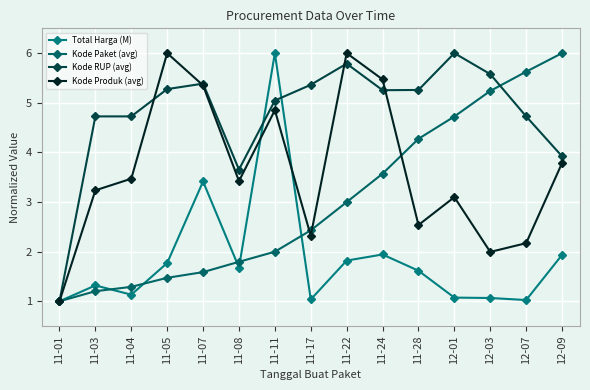

Rank the series at 11-24 from lowest to highest value.

Total Harga (M), Kode Paket (avg), Kode RUP (avg), Kode Produk (avg)